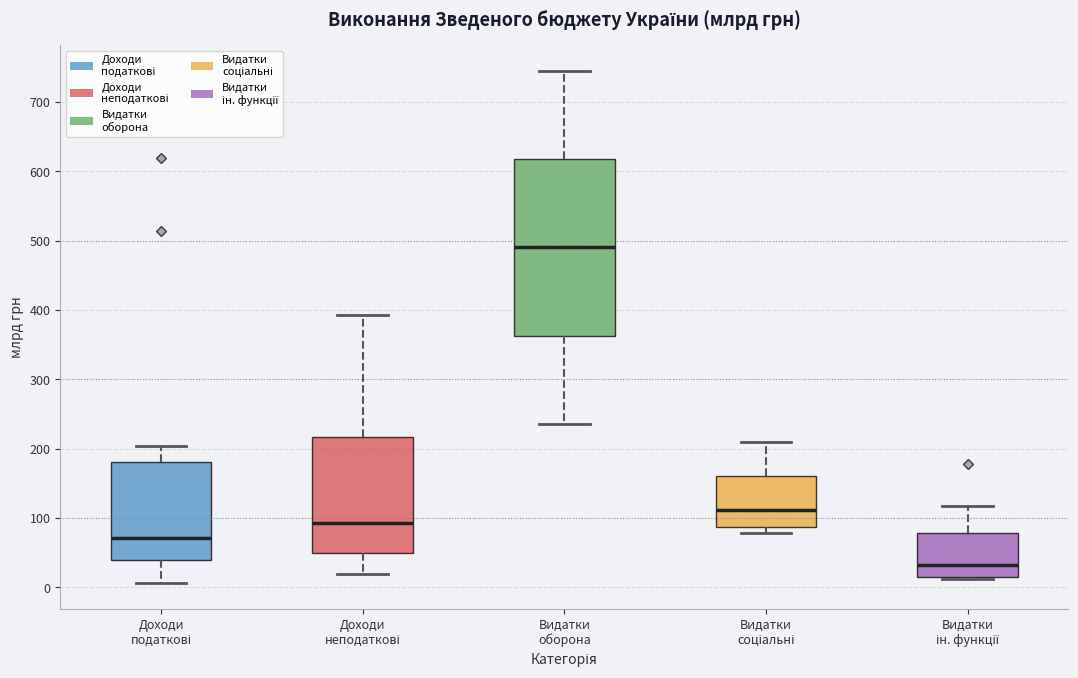

Reading left to right, transcribe this box plot: for each box, give where its median line is, the range the box spans, and where its two whiskers end, as read against the y-axis. The values are not printed on the chart, so give them approximately, as read against the axis.

Доходи податкові: median 70, box 40 to 180, whiskers 10 to 200
Доходи неподаткові: median 90, box 50 to 220, whiskers 20 to 390
Видатки оборона: median 490, box 360 to 620, whiskers 240 to 750
Видатки соціальні: median 110, box 90 to 160, whiskers 80 to 210
Видатки ін. функції: median 30, box 10 to 80, whiskers 10 to 120